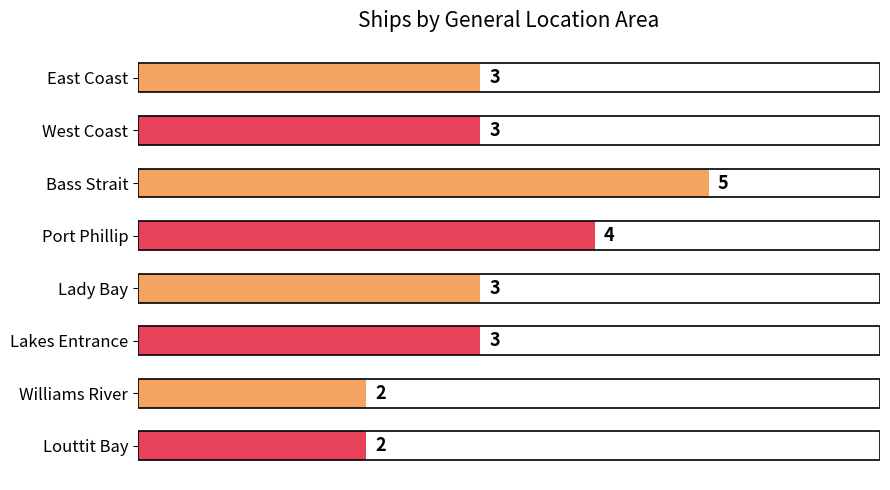

The value at Williams River is 3. True or false?

False